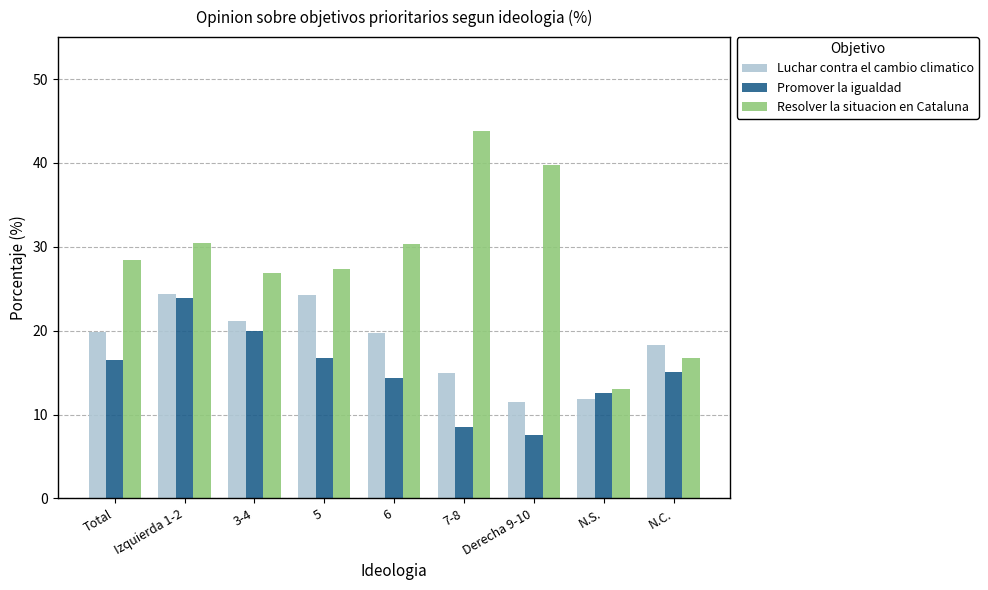

Where does the Luchar contra el cambio climatico series first go above 19?

Total